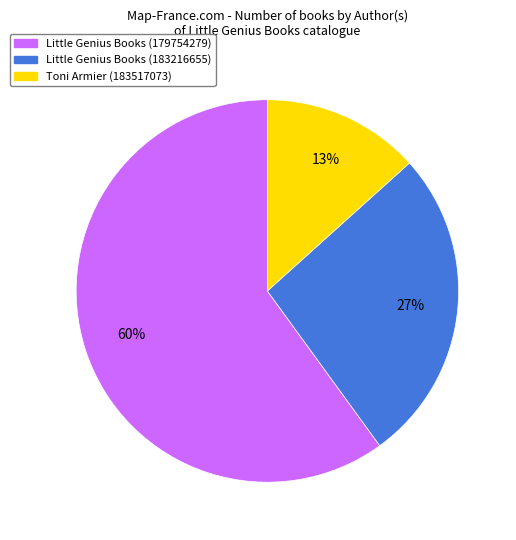

Count the number of slices in the pie.

3